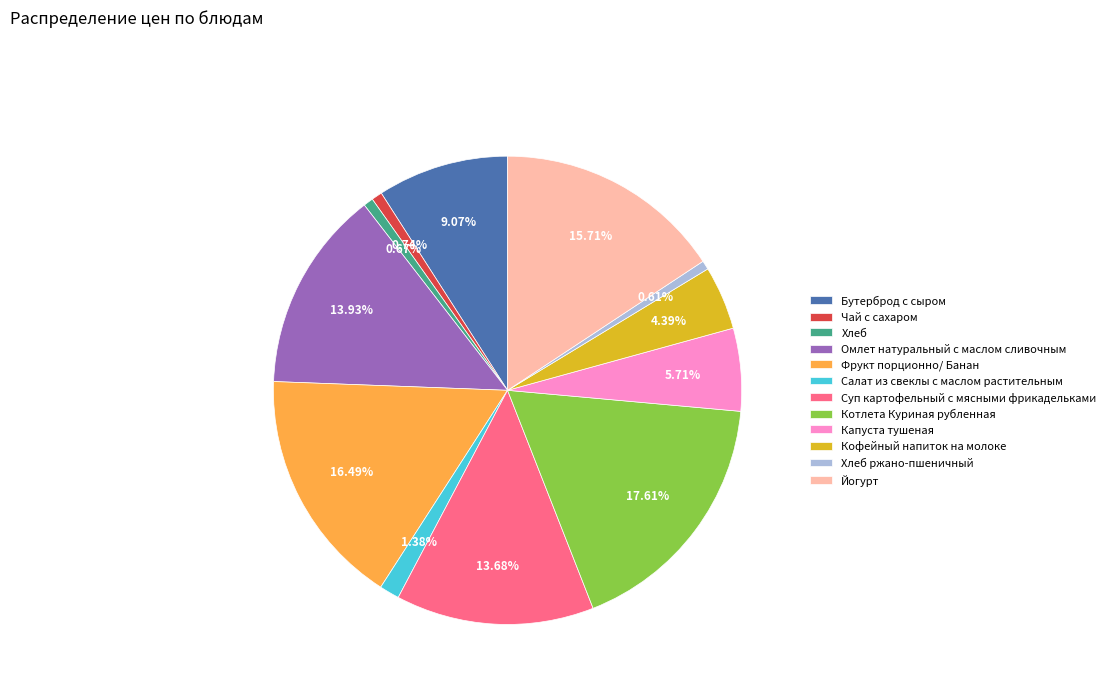

To the nearest percent, what portion does Йогурт represent?

16%